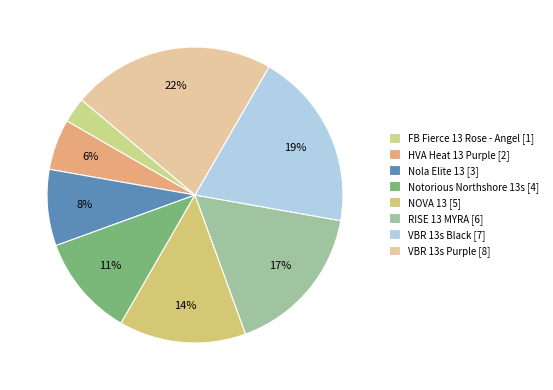

Approximately how many times larger is the value at Notorious Northshore 13s compared to Nola Elite 13?

1.3